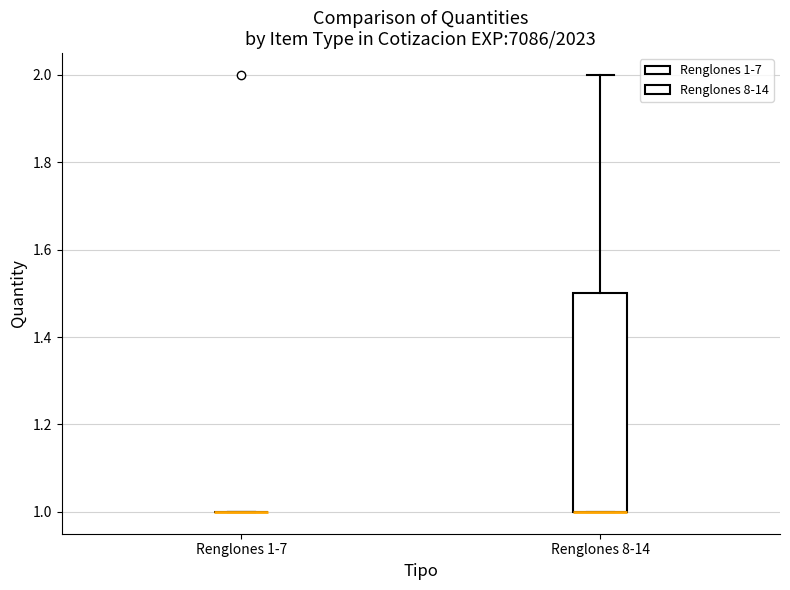

Reading left to right, read every box against the y-axis: the position of its median line, the range the box covers, and the ends of its whiskers. The values are not printed on the chart, so give them approximately, as read against the axis.

Renglones 1-7: box collapsed to a line at 1.0, whiskers 1.0 to 1.0
Renglones 8-14: median 1.0 (drawn on the box's lower edge), box 1.0 to 1.5, whiskers 1.0 to 2.0